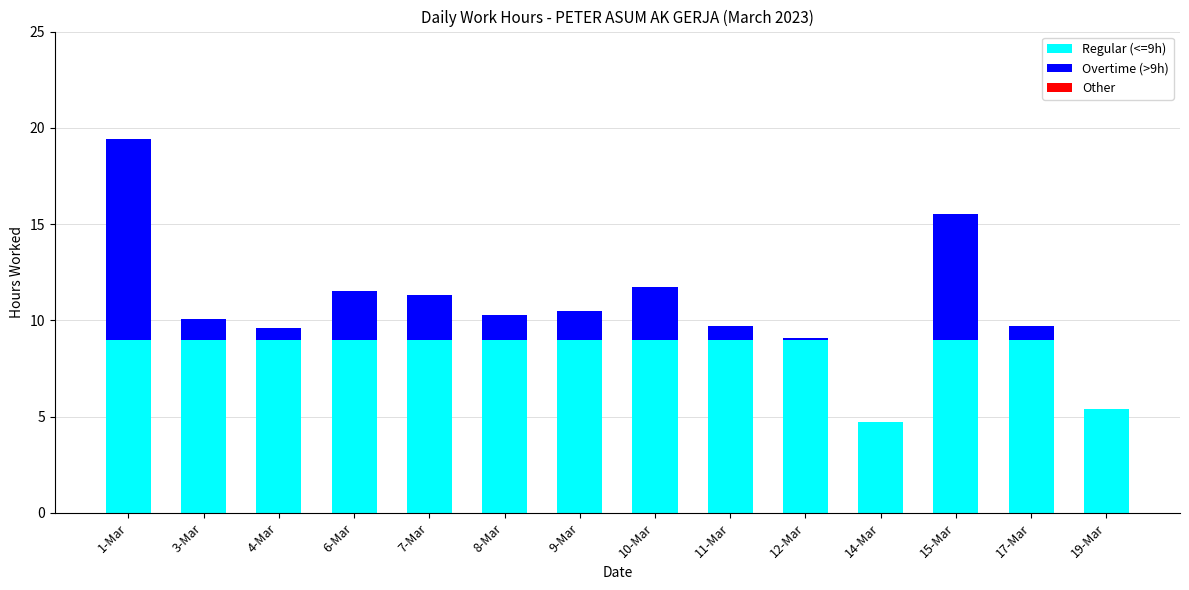

Is it true that Regular (<=9h) equals 9.0 at 15-Mar?

True